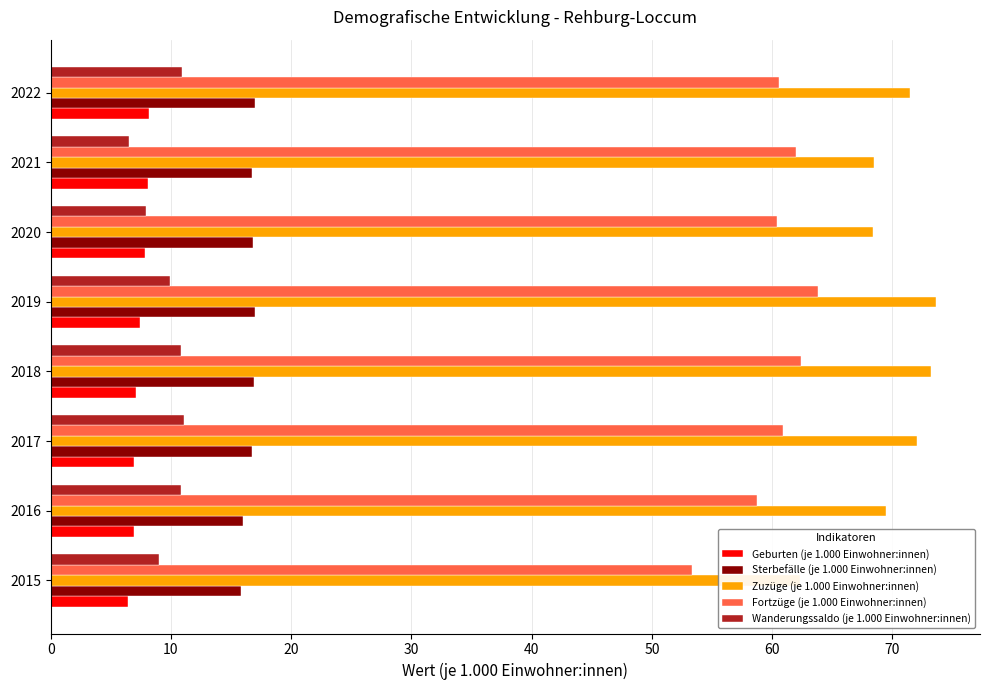

Count the number of categories in the chart.

8